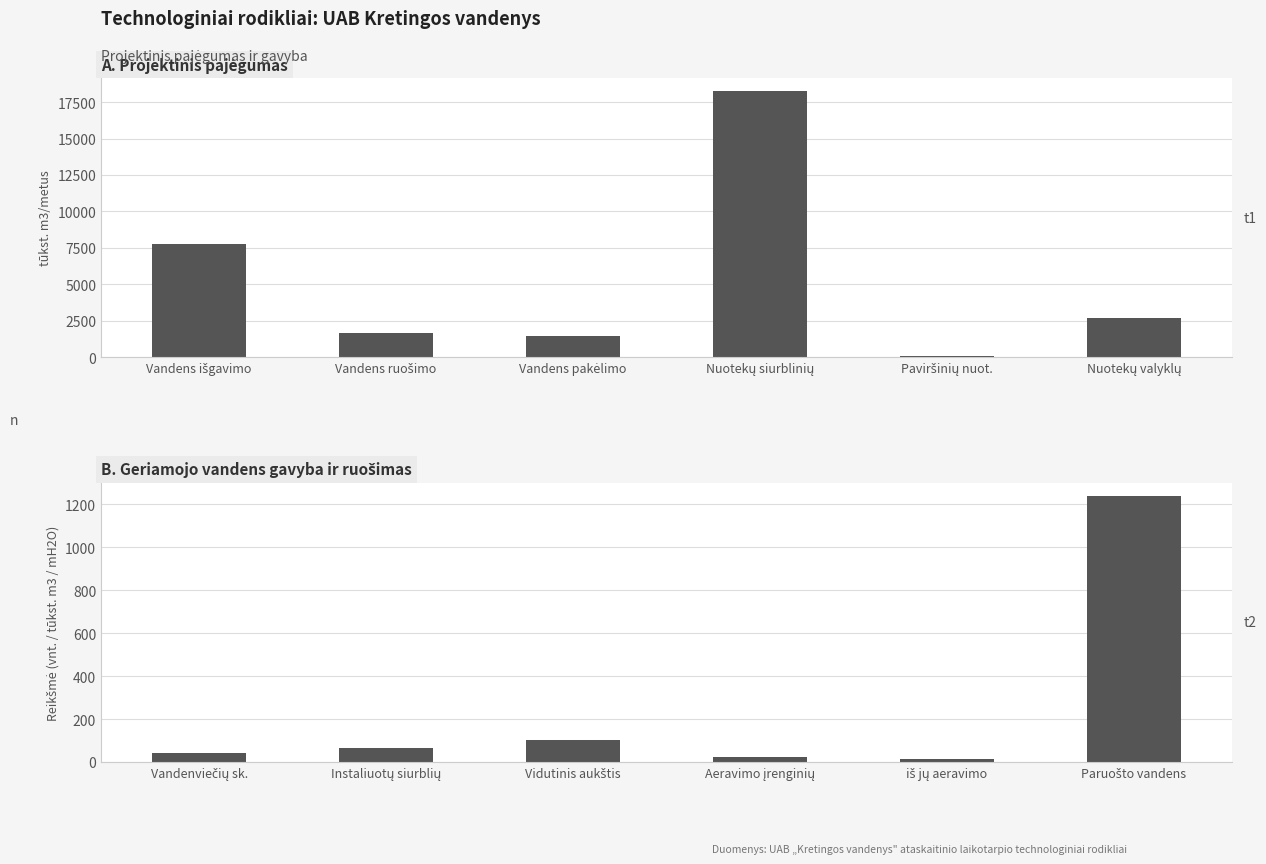

Which category has the highest value across all series?

Nuotekų siurblinių